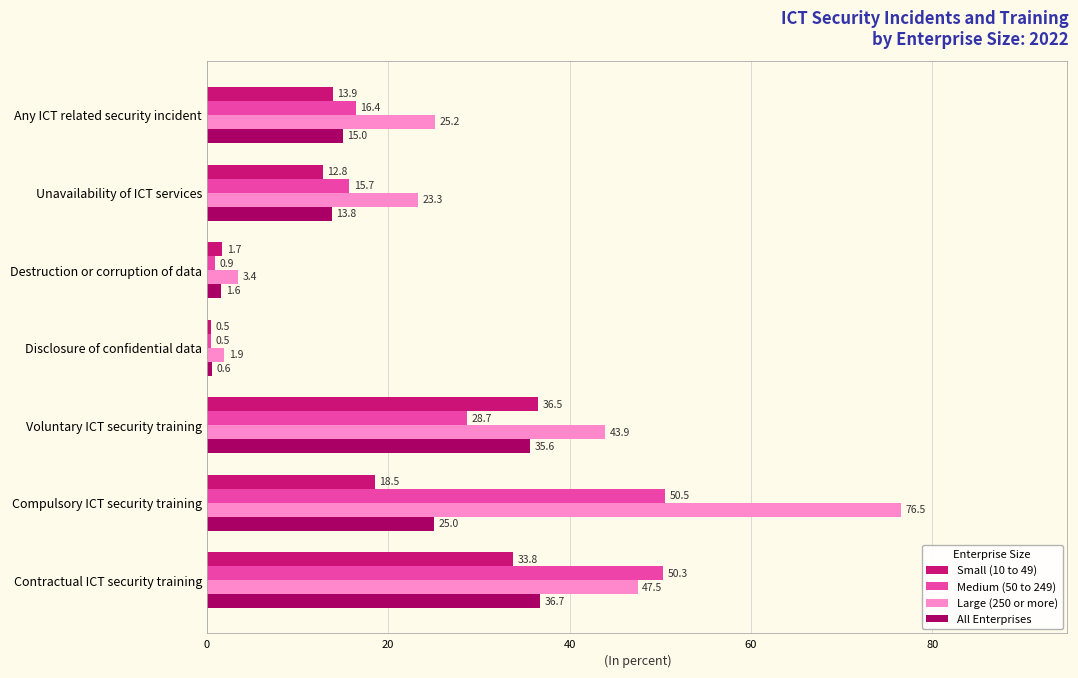

List the labels in order of Large (250 or more) value, smallest first.

Disclosure of confidential data, Destruction or corruption of data, Unavailability of ICT services, Any ICT related security incident, Voluntary ICT security training, Contractual ICT security training, Compulsory ICT security training